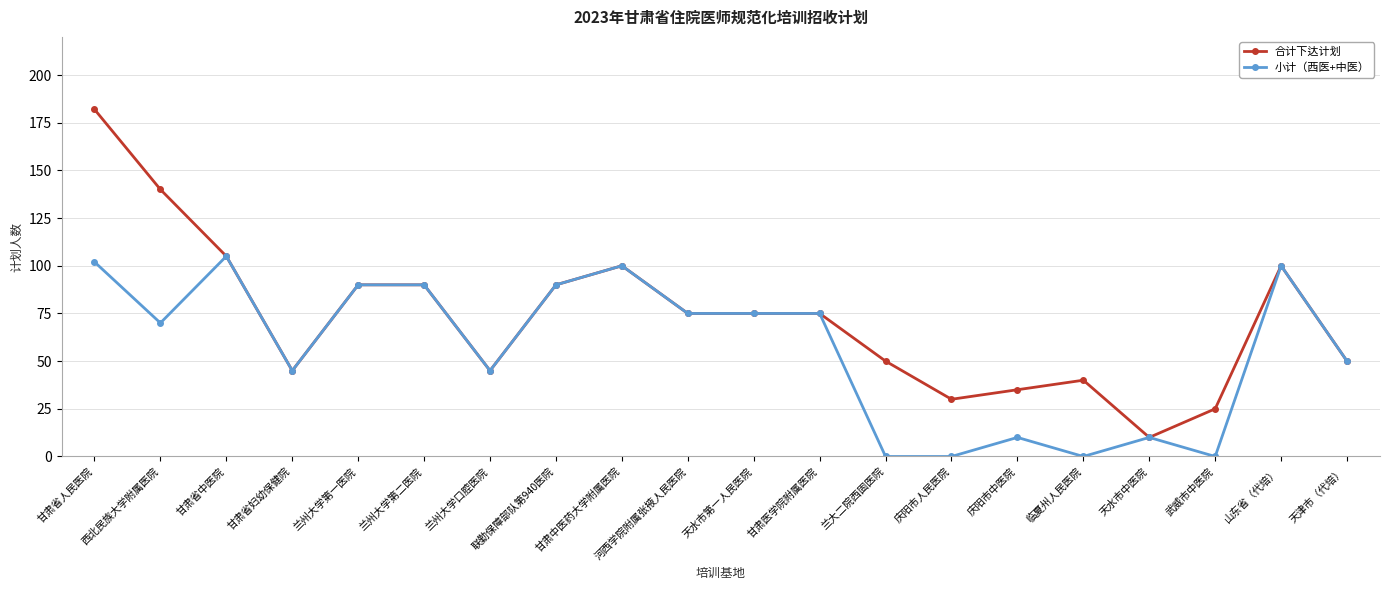

Which series changed the most between 甘肃省人民医院 and 山东省（代培）?

合计下达计划